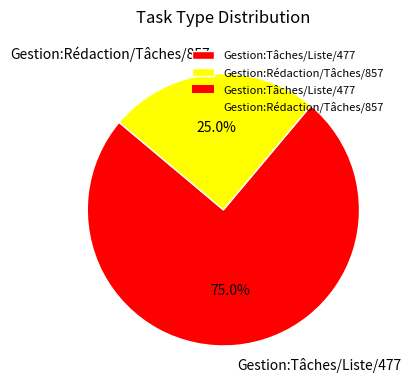

Approximately how many times larger is the value at Gestion:Tâches/Liste/477 compared to Gestion:Rédaction/Tâches/857?

3.0